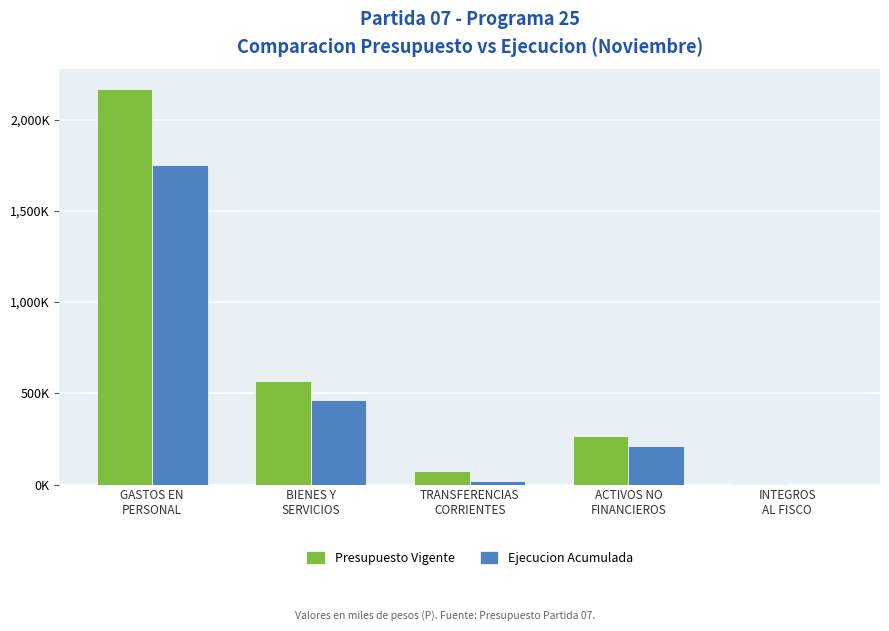

Which series has the largest total across all categories?

Presupuesto Vigente